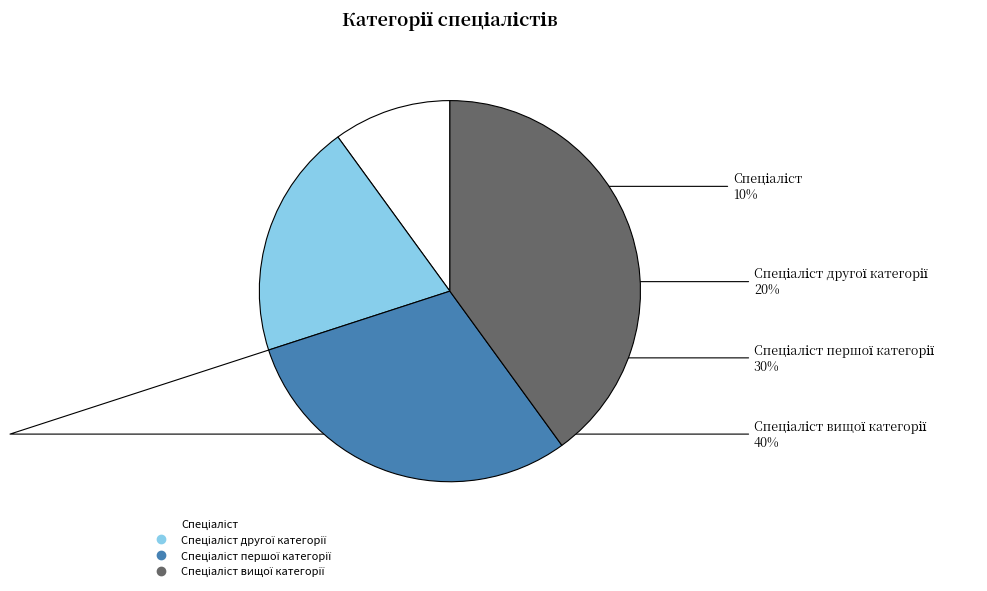

To the nearest percent, what is the difference between the largest and smallest slice percentages?

30%